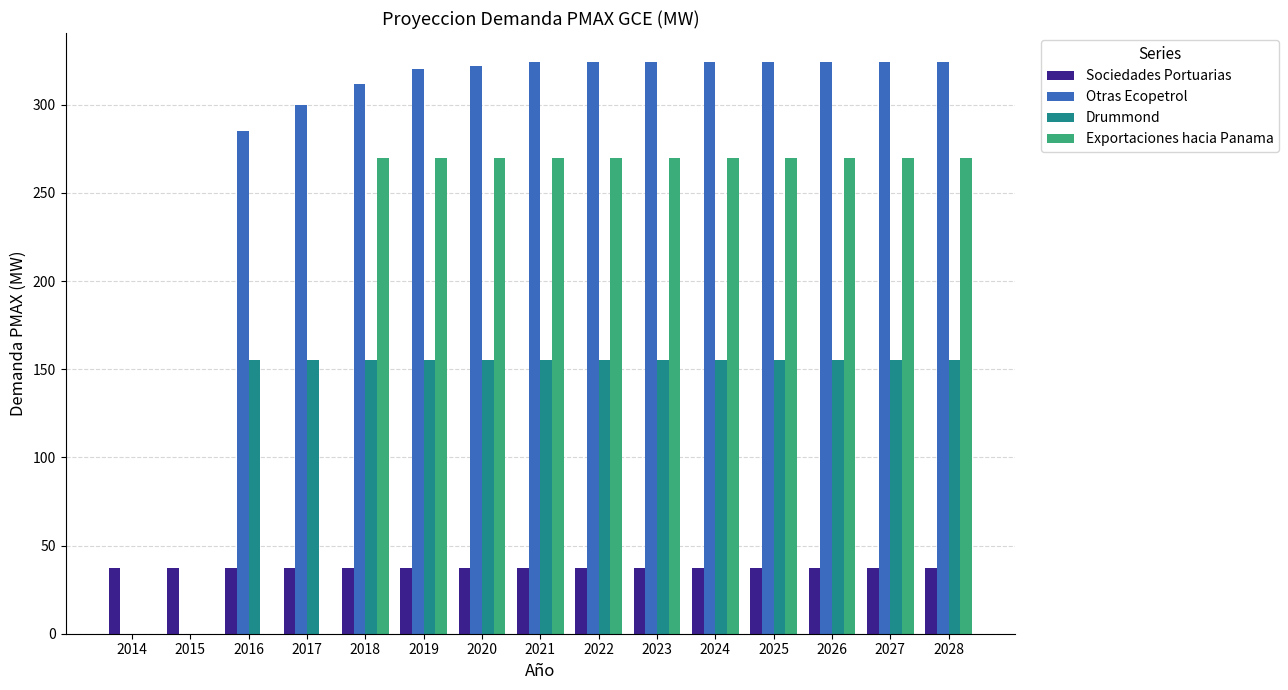

What is the sum of all Sociedades Portuarias values?

555.0